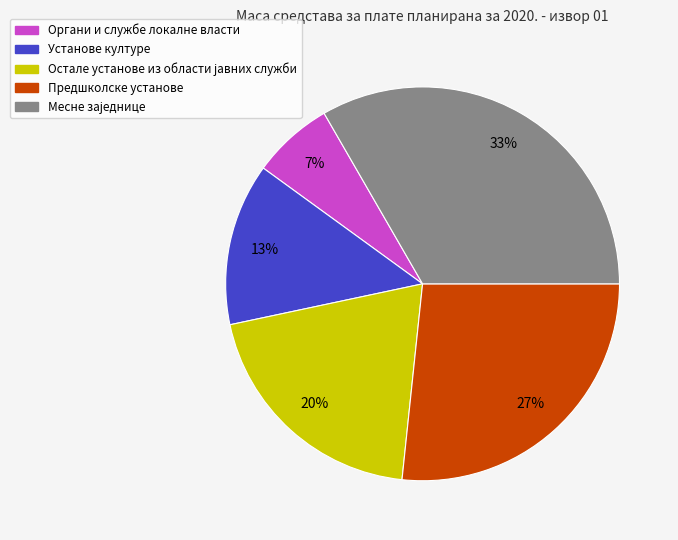

The Органи и службе локалне власти slice represents 7% of the pie. True or false?

True